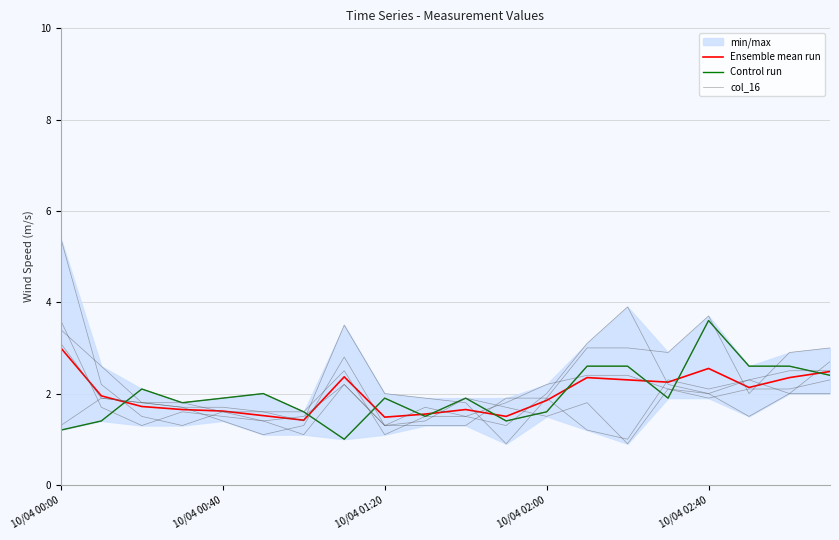

The Ensemble mean run series shows 0.8 at 10/04 01:20. True or false?

False